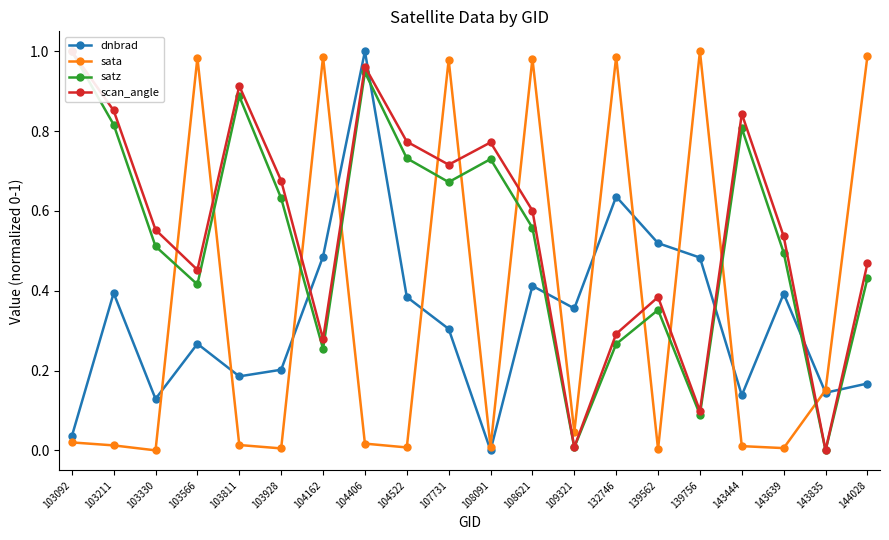

How many intersections are there between dnbrad and scan_angle?

6